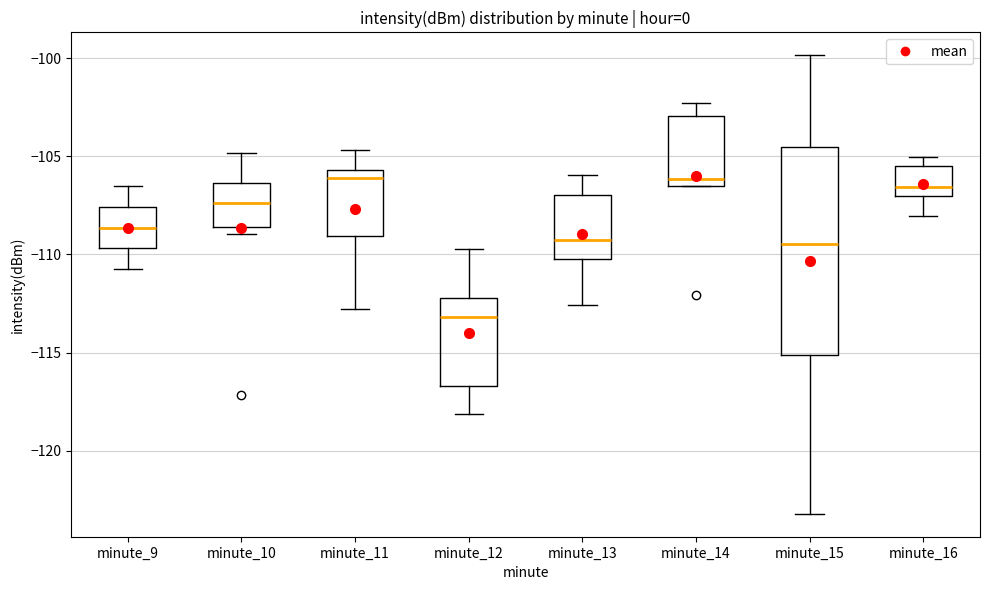

Reading left to right, read every box against the y-axis: the position of its median line, the range the box covers, and the ends of its whiskers. The values are not printed on the chart, so give them approximately, as read against the axis.

minute_9: median -108.5, box -109.5 to -107.5, whiskers -110.5 to -106.5
minute_10: median -107.5, box -108.5 to -106.5, whiskers -109.0 to -105.0
minute_11: median -106.0, box -109.0 to -105.5, whiskers -113.0 to -104.5
minute_12: median -113.0, box -116.5 to -112.0, whiskers -118.0 to -109.5
minute_13: median -109.5, box -110.0 to -107.0, whiskers -112.5 to -106.0
minute_14: median -106.0, box -106.5 to -103.0, whiskers -106.5 to -102.5
minute_15: median -109.5, box -115.0 to -104.5, whiskers -123.0 to -100.0
minute_16: median -106.5, box -107.0 to -105.5, whiskers -108.0 to -105.0